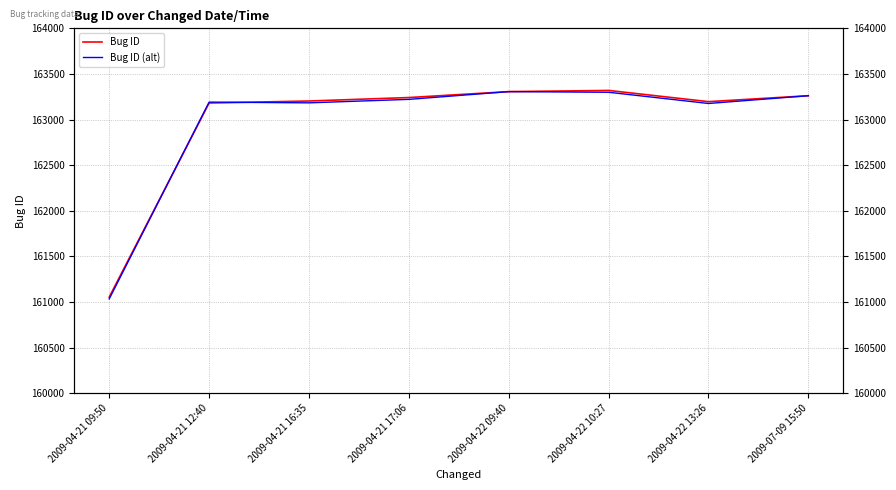

Which has a higher value, 2009-04-21 12:40 or 2009-04-22 09:40?

2009-04-22 09:40